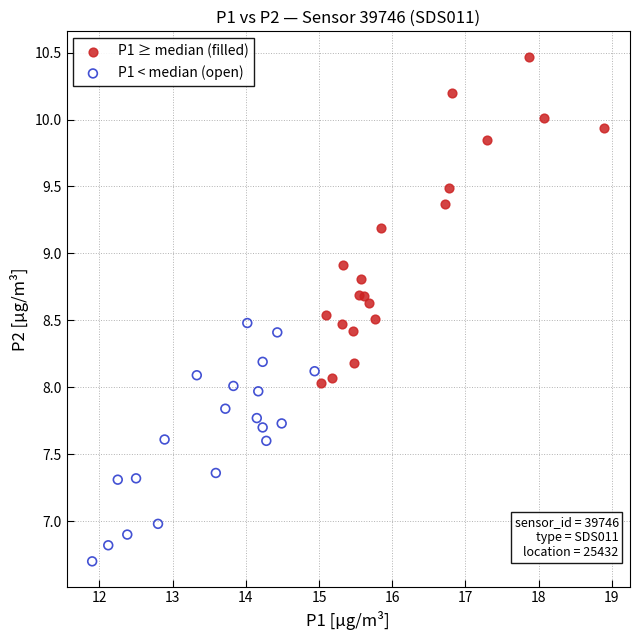

Which series contains the lowest Y value?

P1 < median (open)